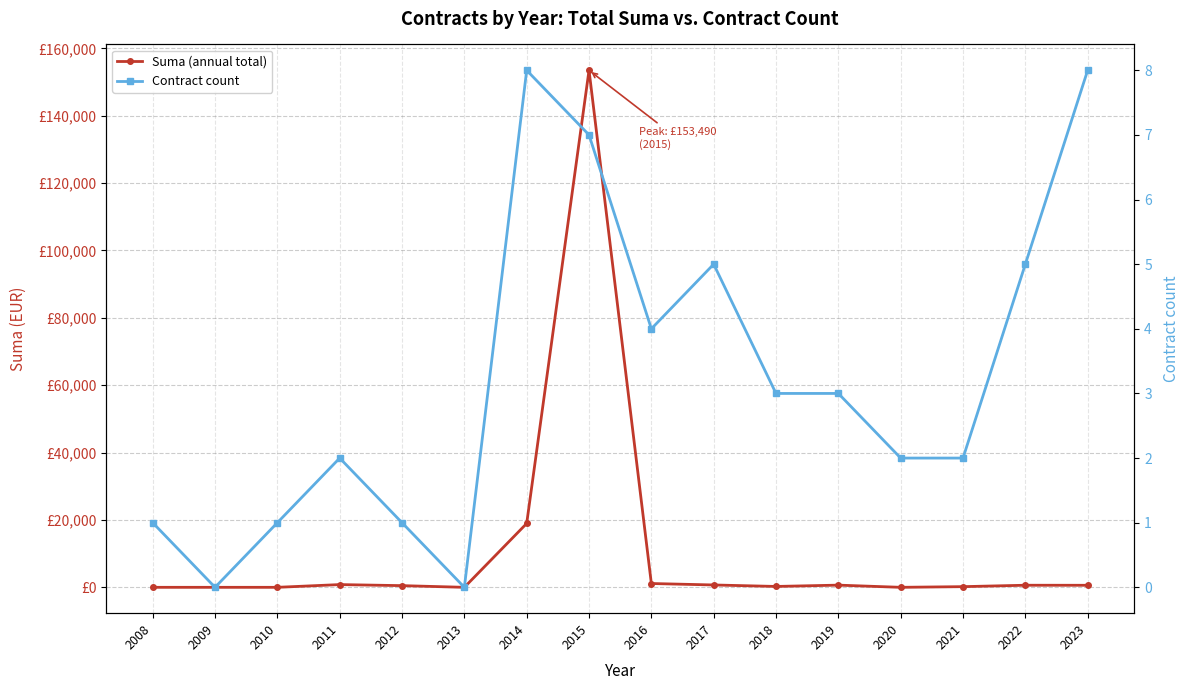

Rank the series by their maximum value, from highest to lowest.

Suma (annual total), Contract count